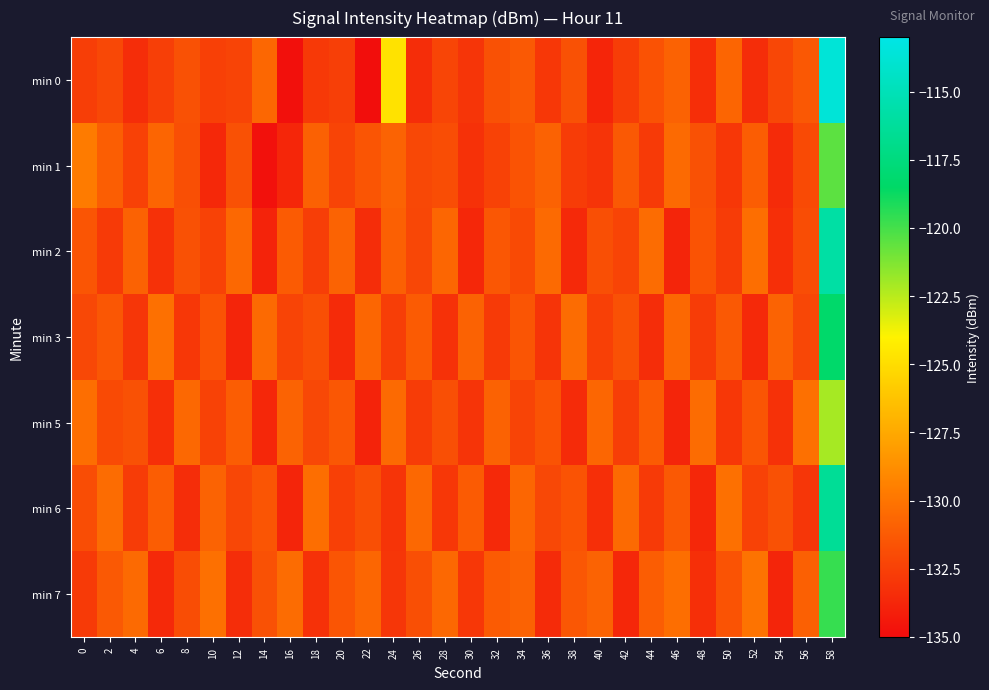

At which category is the sum across all series the highest?

58